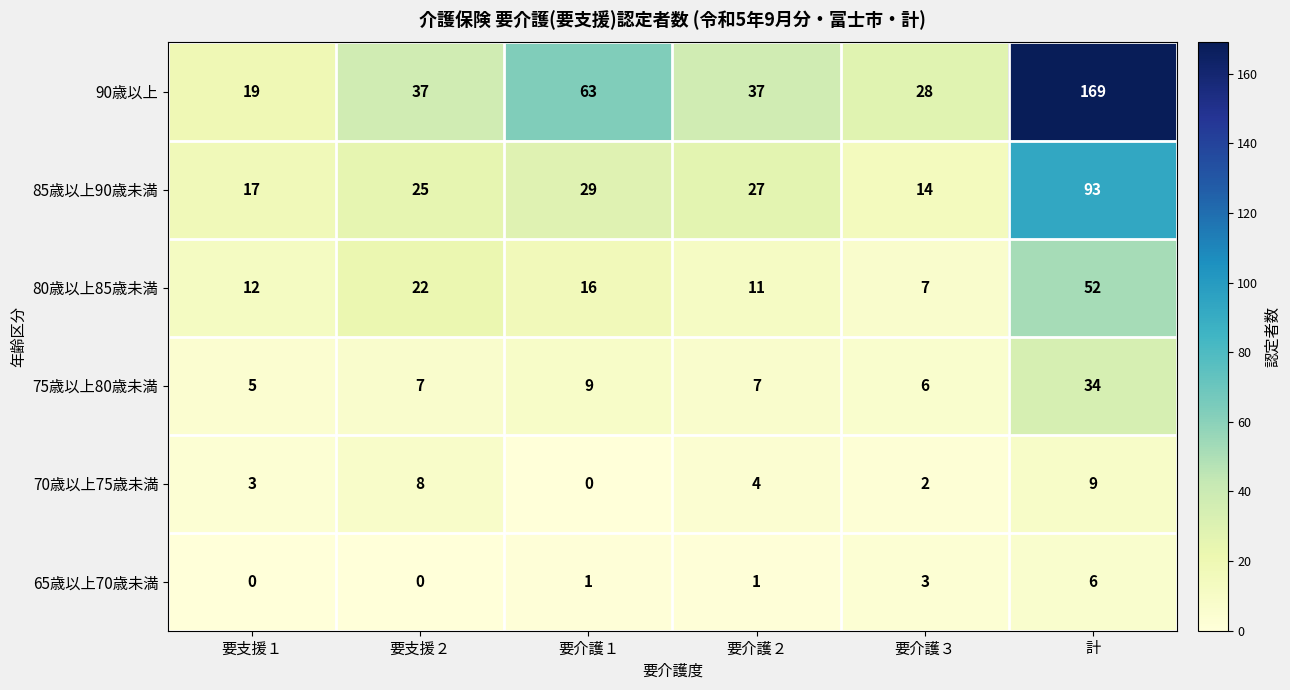

Rank the series by their maximum value, from lowest to highest.

65歳以上70歳未満, 70歳以上75歳未満, 75歳以上80歳未満, 80歳以上85歳未満, 85歳以上90歳未満, 90歳以上